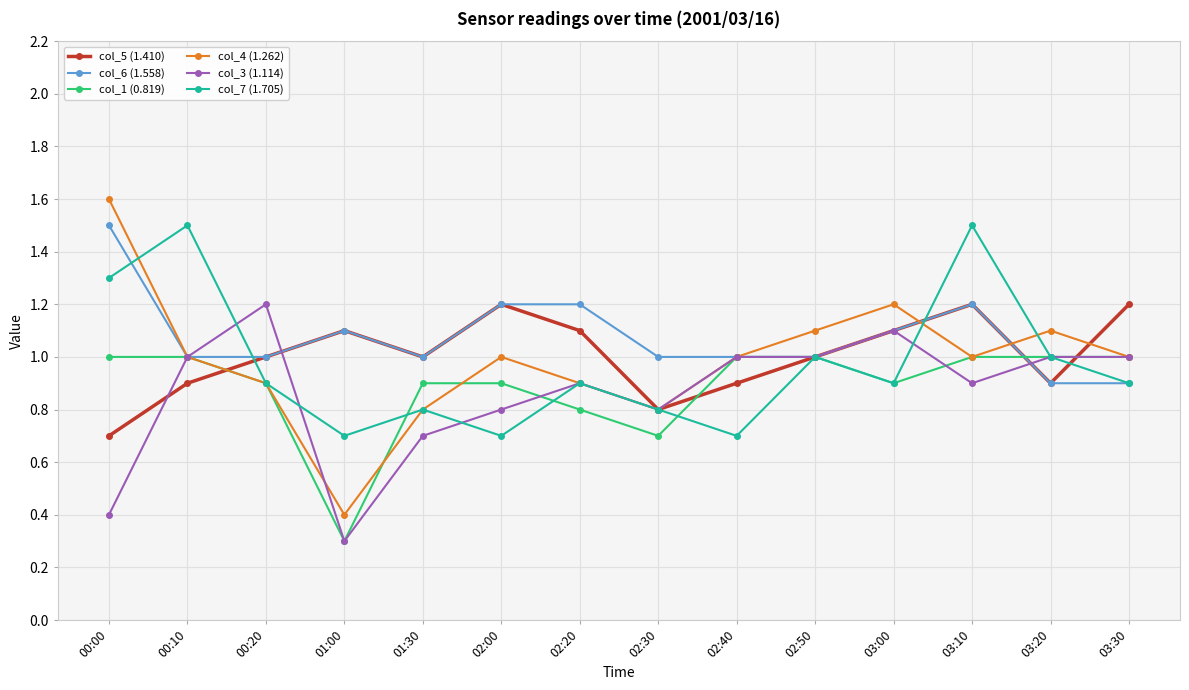

What is the difference between the maximum and minimum values in the col_1 (0.819) series?

0.7